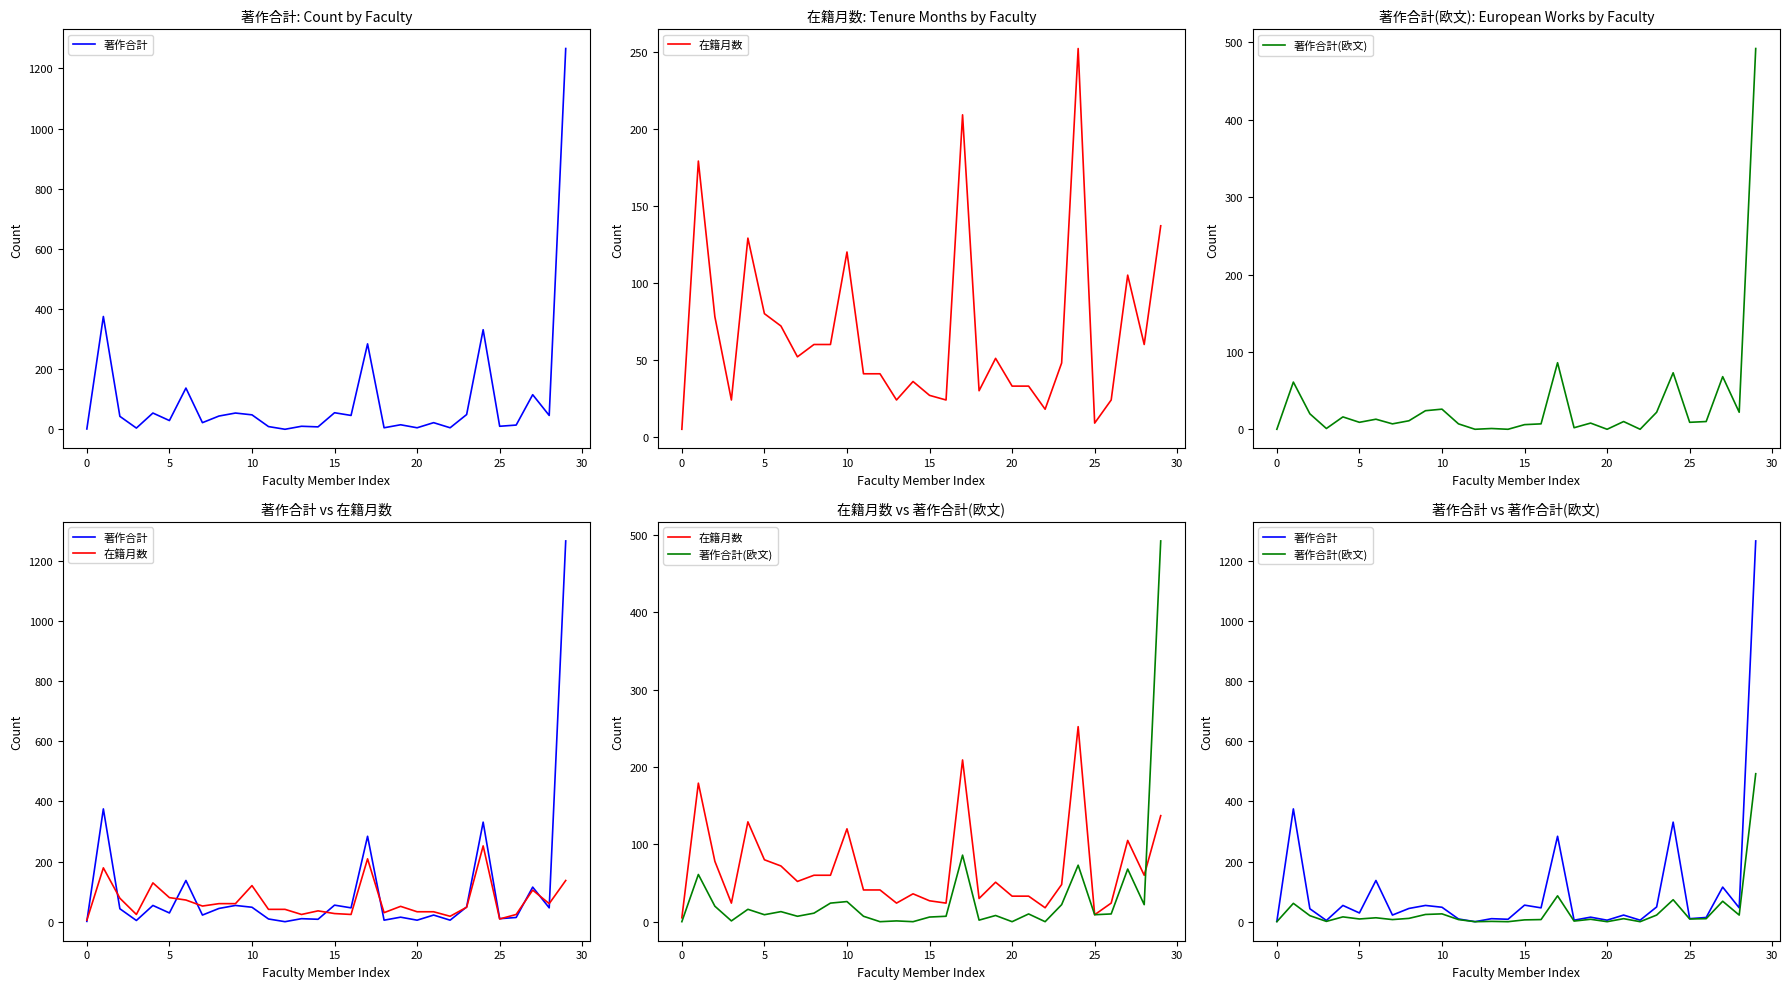

The 著作合計(欧文) series shows 53 at 17. True or false?

False